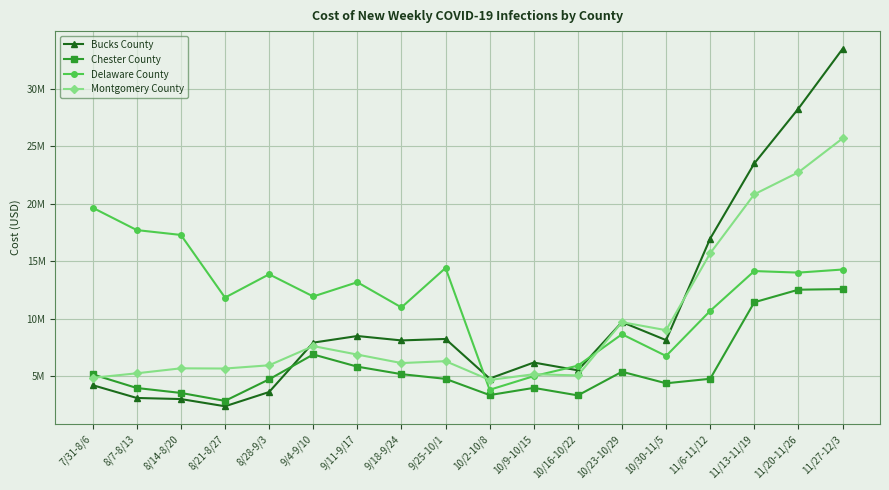

At which label does Bucks County reach its minimum?

8/21-8/27